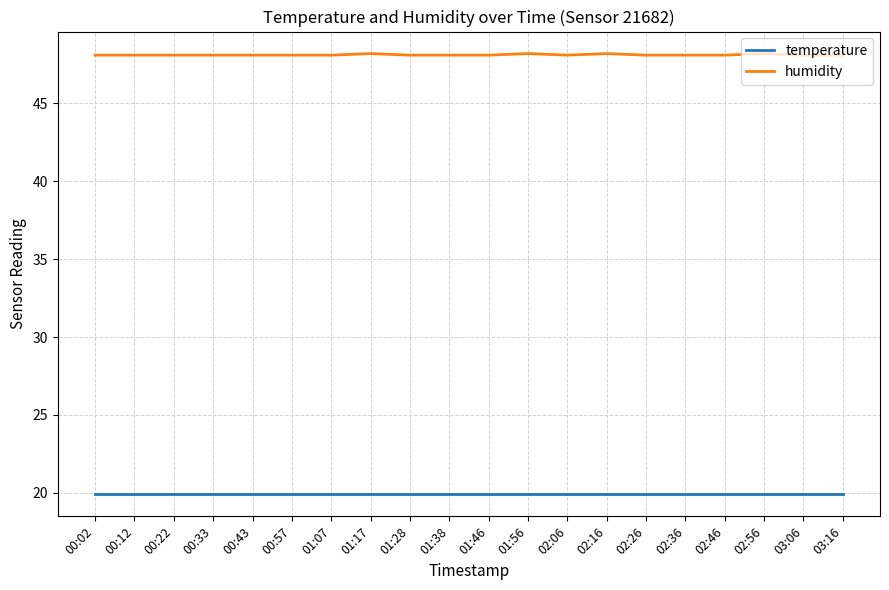

The value of humidity at 00:43 is 48.1. True or false?

True